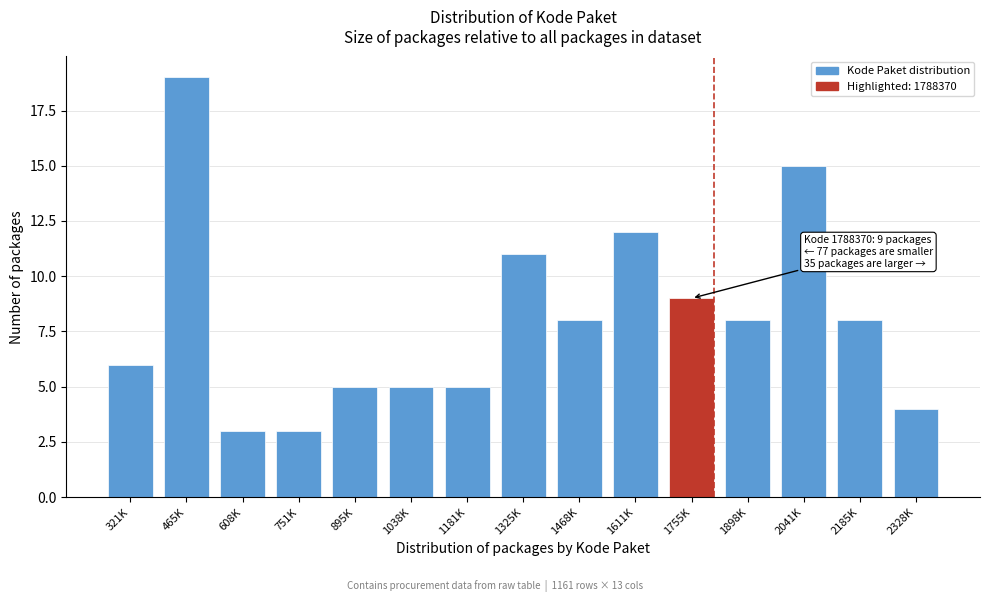

Reading left to right, list all the values displayed in this chart.

6	19	3	3	5	5	5	11	8	12	9	8	15	8	4